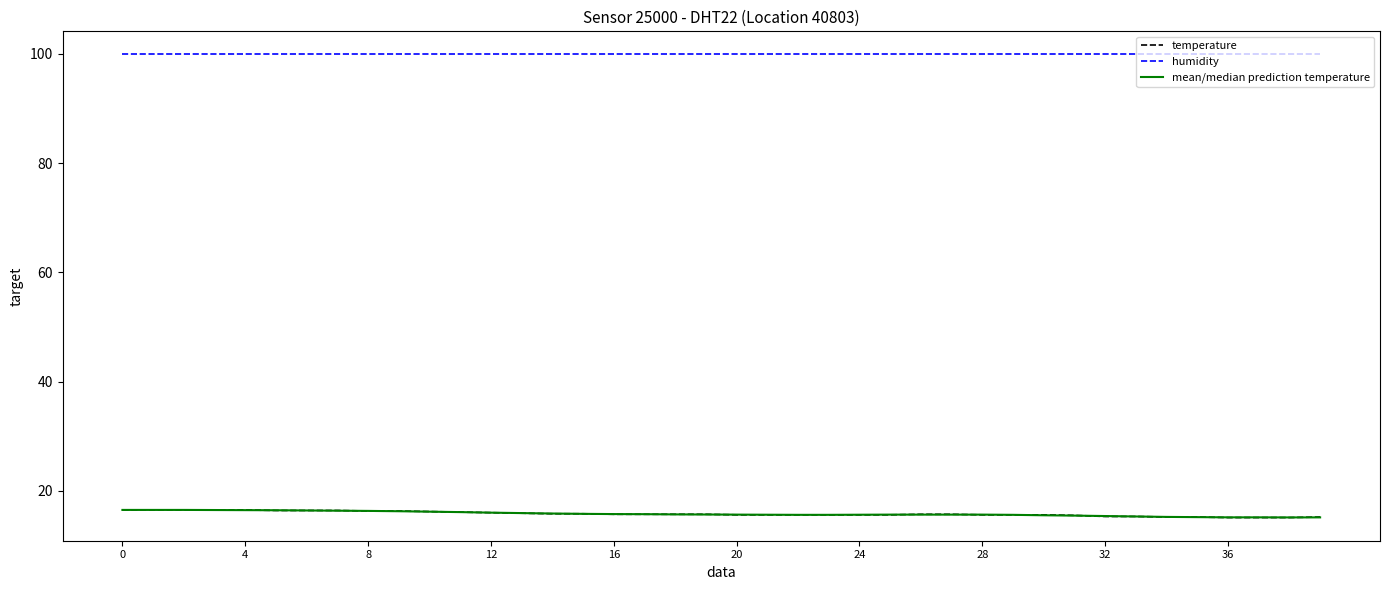

What is the greatest value displayed?

99.9